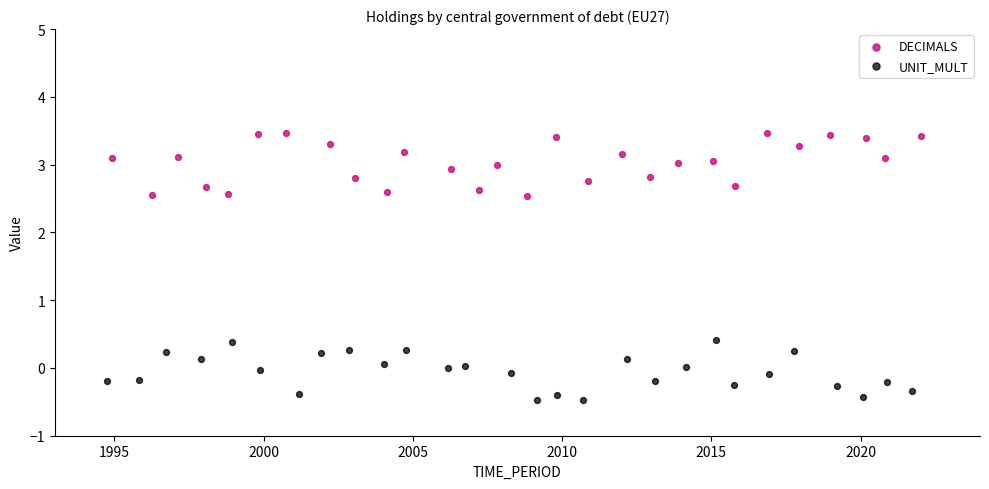

Which series reaches the minimum Y coordinate?

UNIT_MULT